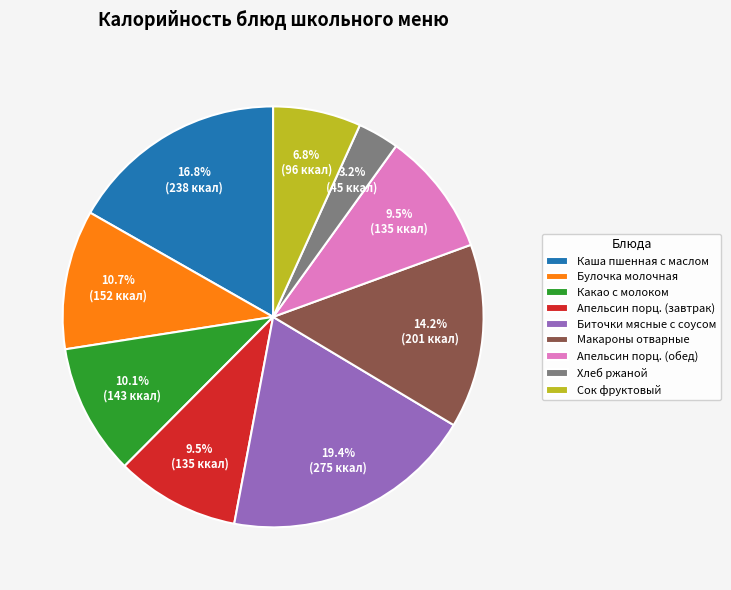

How many slices are in this pie chart?

9